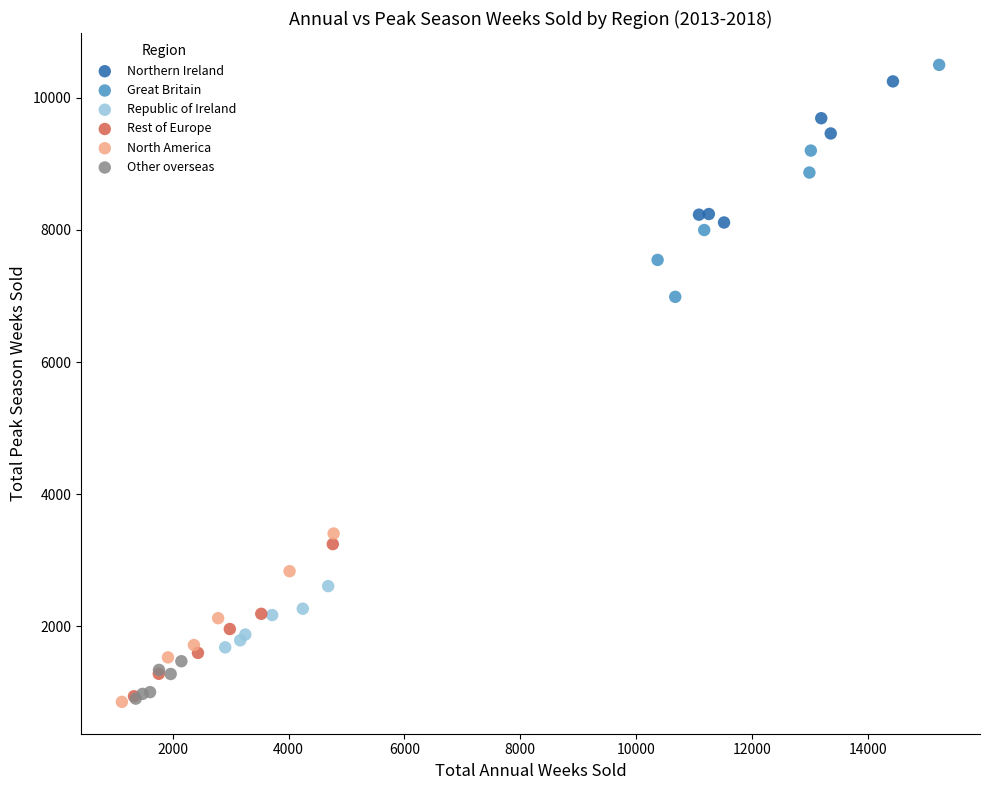

What are all the series names shown in the legend?

Northern Ireland, Great Britain, Republic of Ireland, Rest of Europe, North America, Other overseas